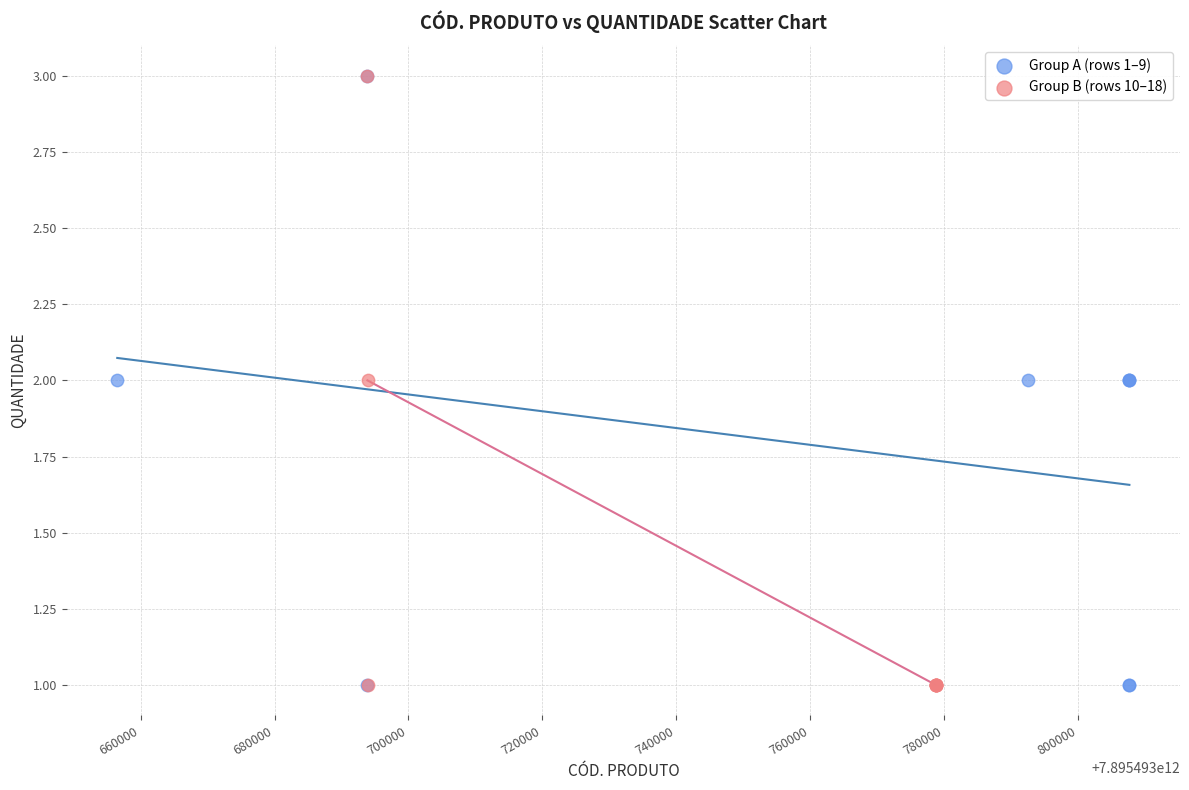

What are all the series names shown in the legend?

Group A (rows 1–9), Group B (rows 10–18)